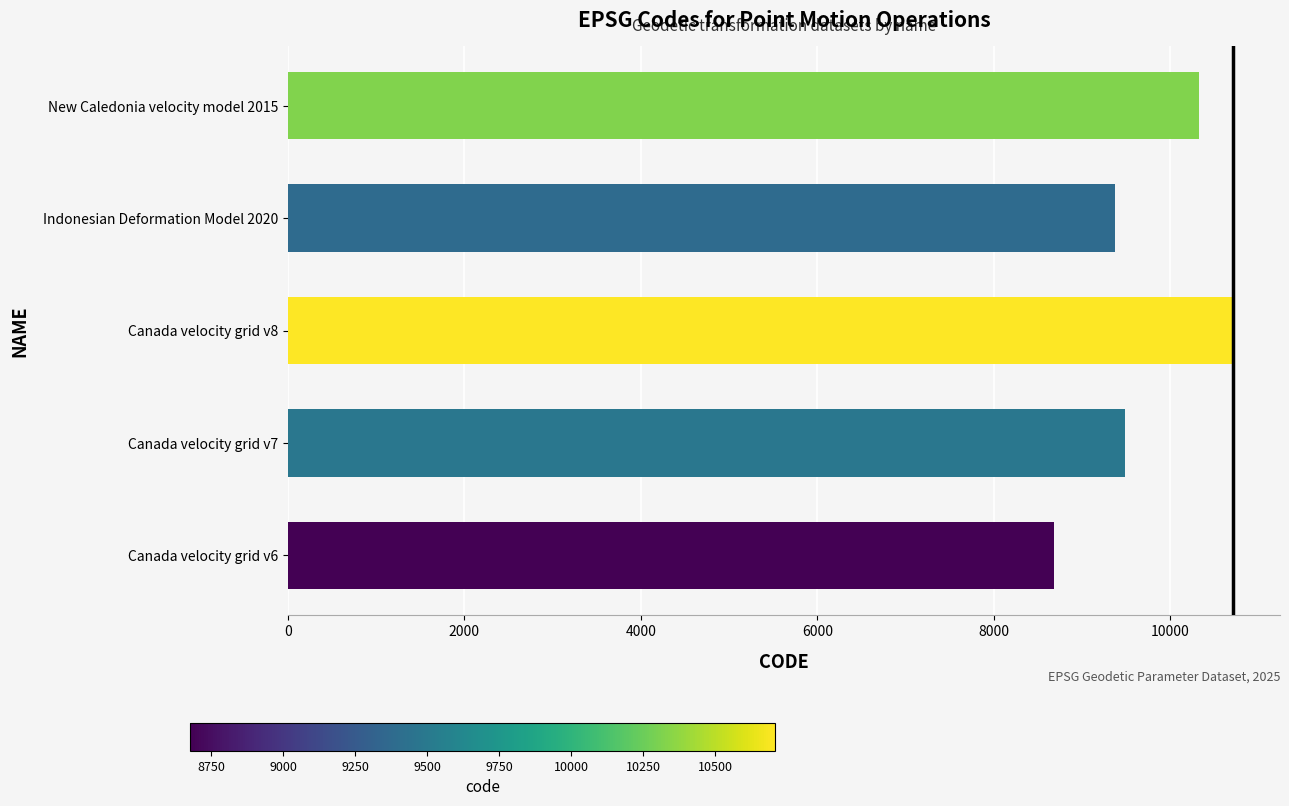

Reading bottom to top, what are all the values shown in this chart?

Canada velocity grid v6=8676	Canada velocity grid v7=9483	Canada velocity grid v8=10707	Indonesian Deformation Model 2020=9375	New Caledonia velocity model 2015=10323